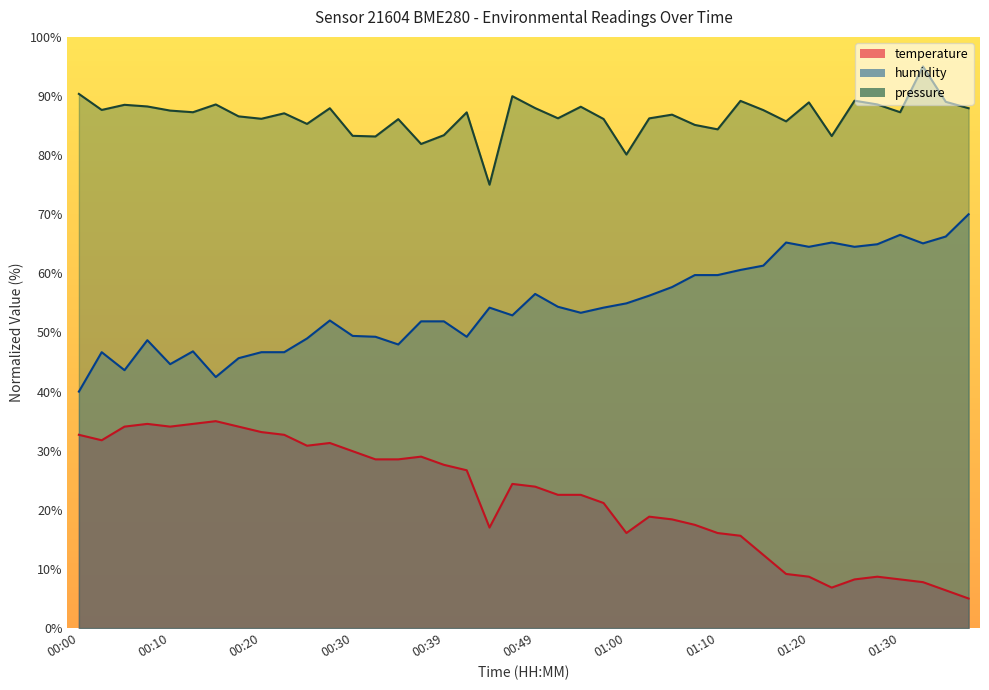

Count the number of data series in this chart.

3